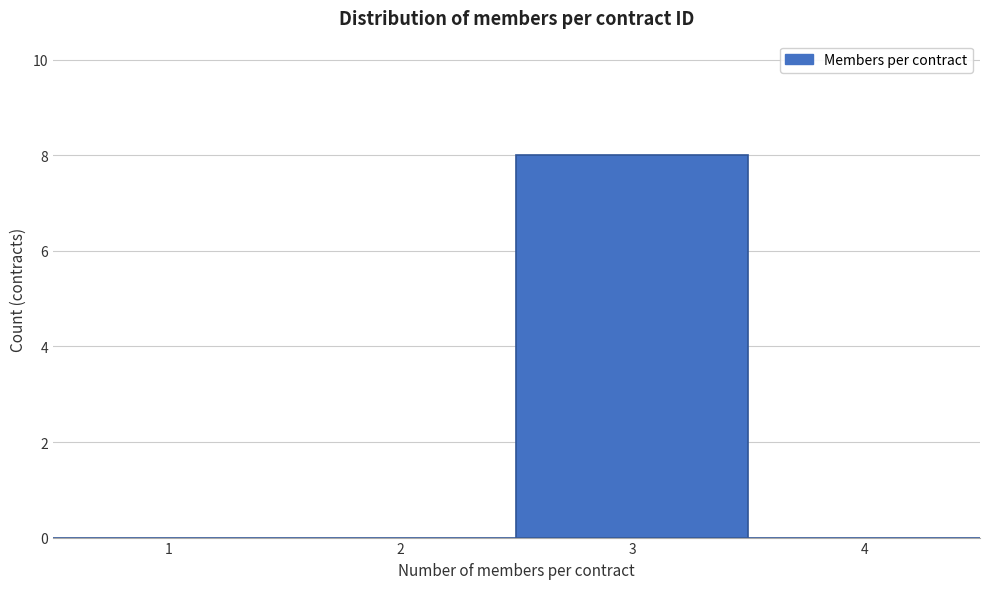

Which range on the x-axis has the tallest bar?

2.5 to 3.5